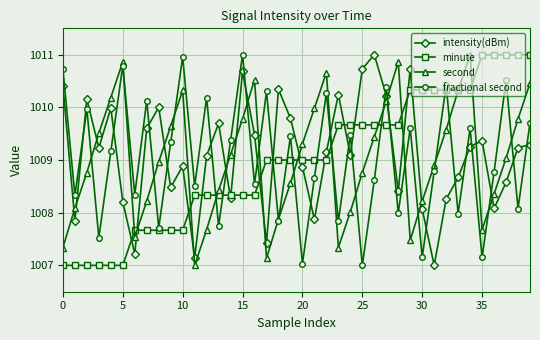

Is this an area chart (filled region under the line)?

No